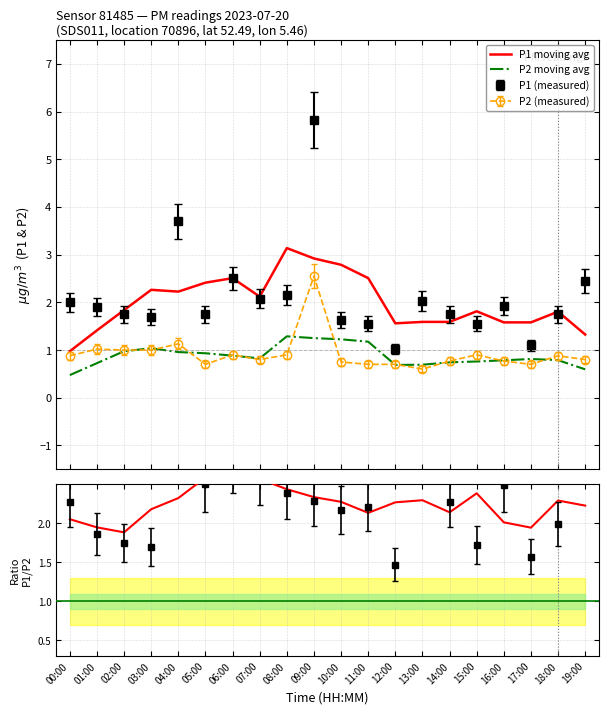

The MA ratio series shows 3.1 at 11:00. True or false?

False